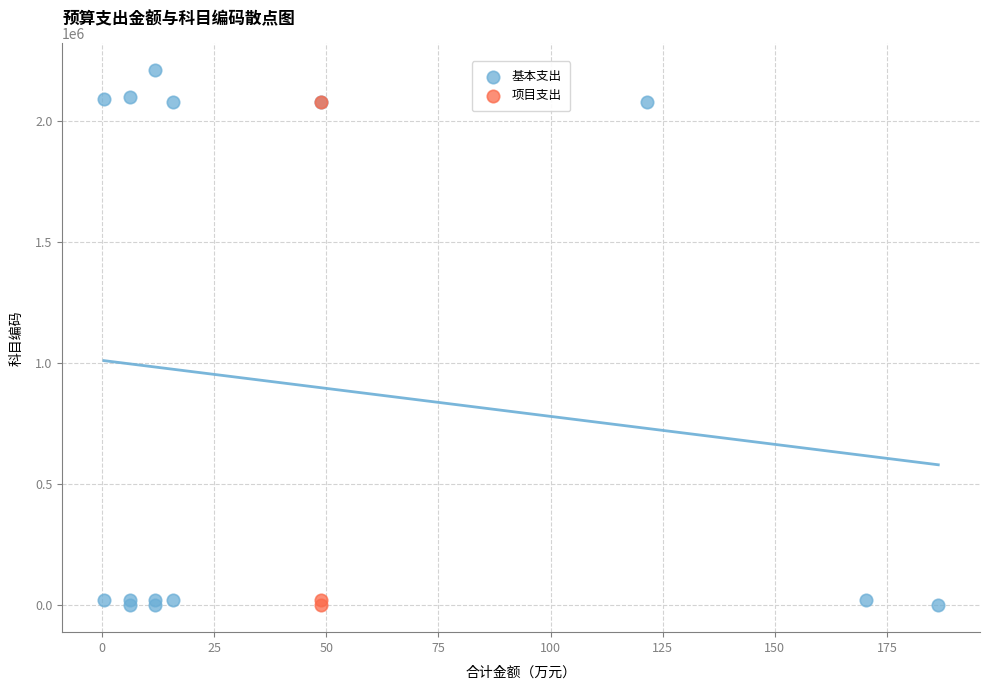

Which series has the widest spread of Y values?

基本支出